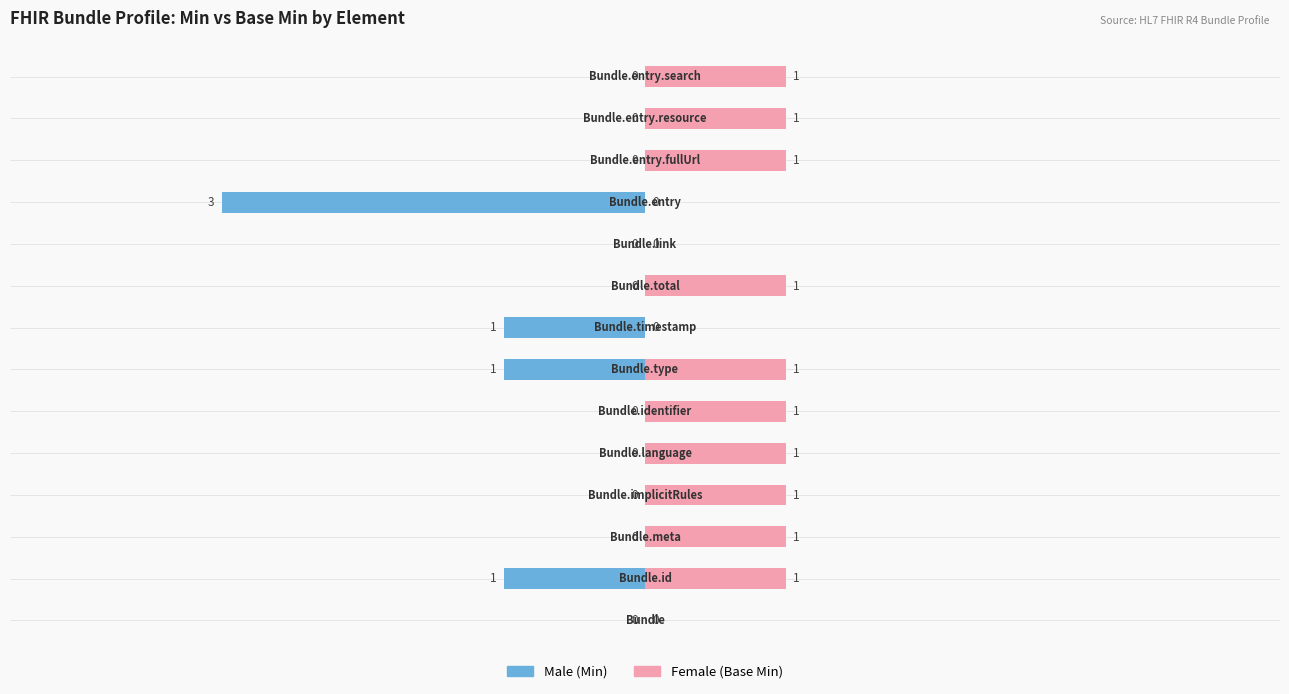

What position from the right is −4?

13